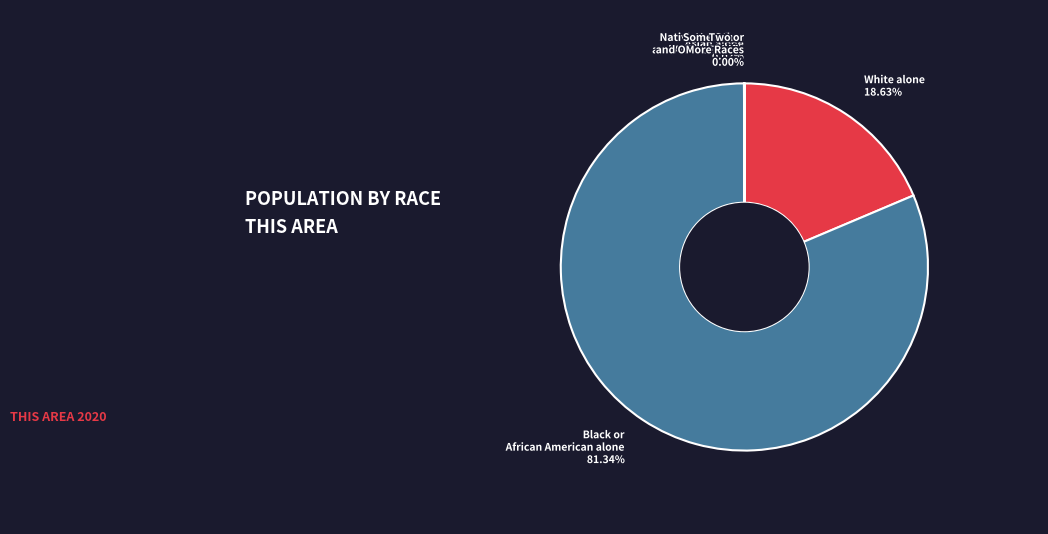

Which category has the biggest portion of the pie?

Black or African American alone